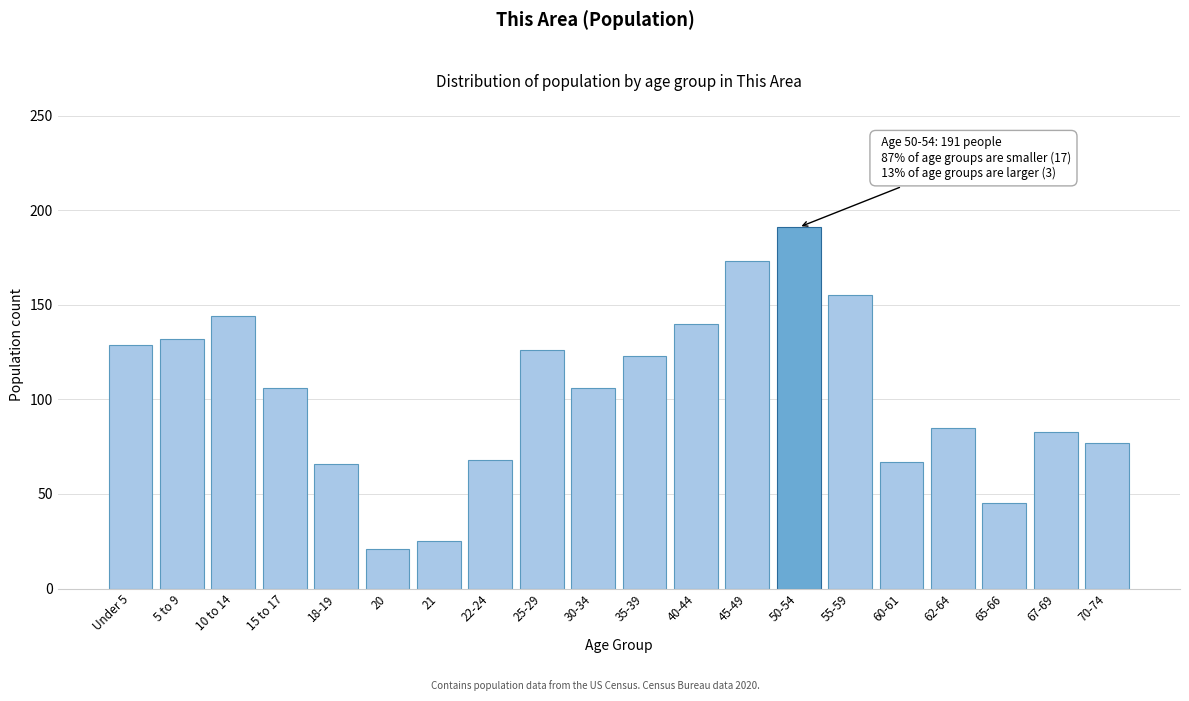

What is the change in value from 5 to 9 to 60-61?

-65